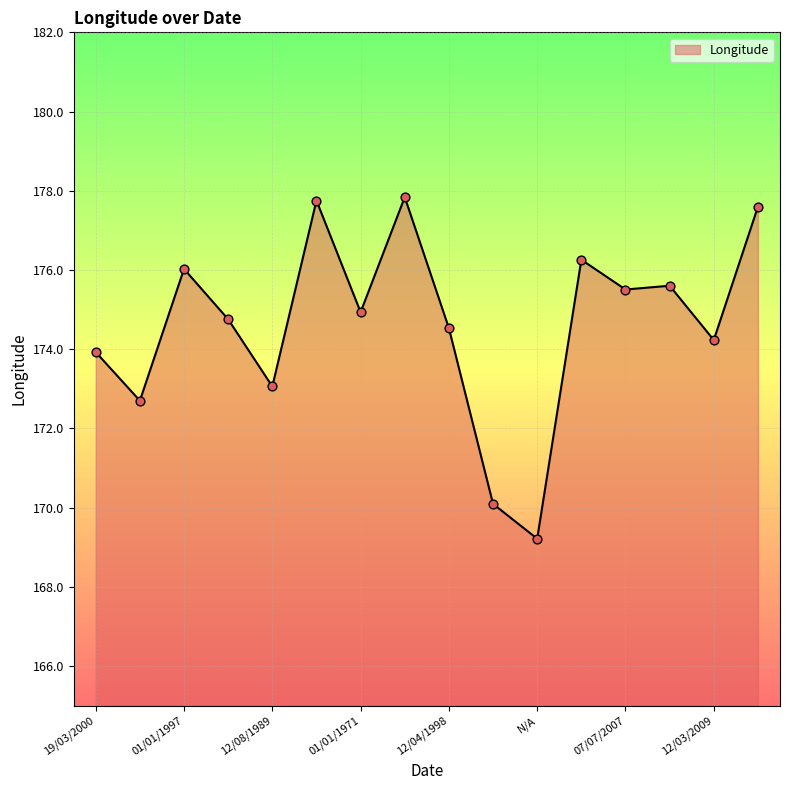

What is the maximum value shown in the chart?

177.8